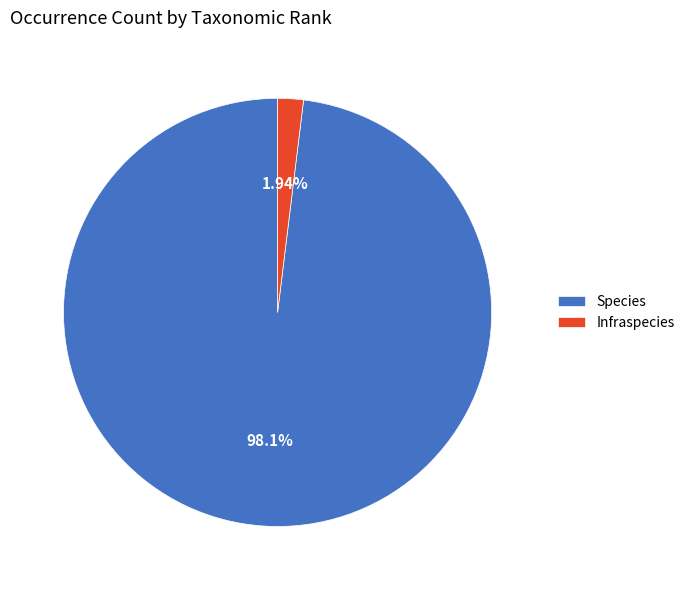

Is there any slice that represents more than half of the pie?

Yes